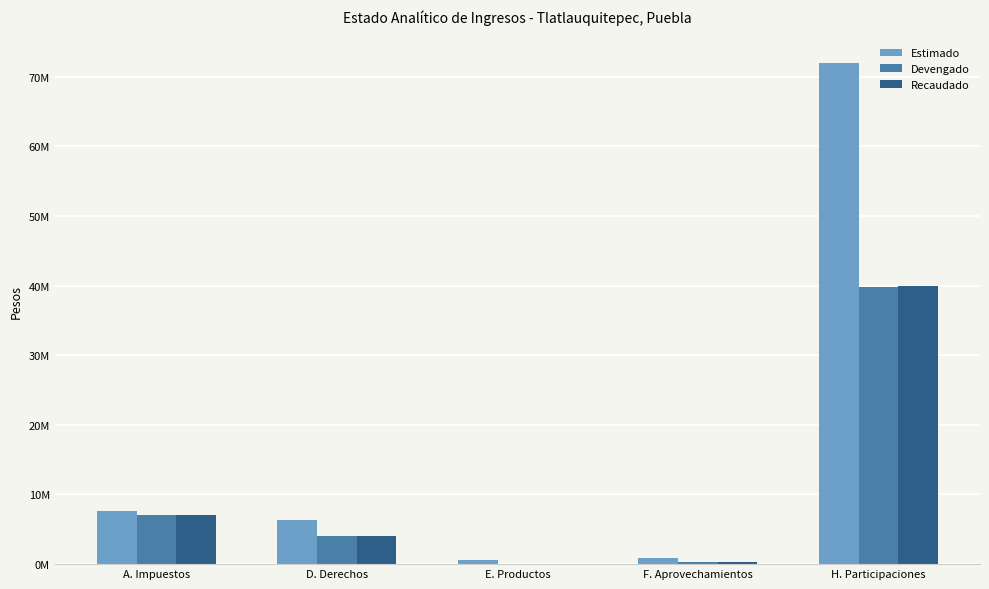

True or false: Recaudado has a value of 3997905.4 at D. Derechos.

True